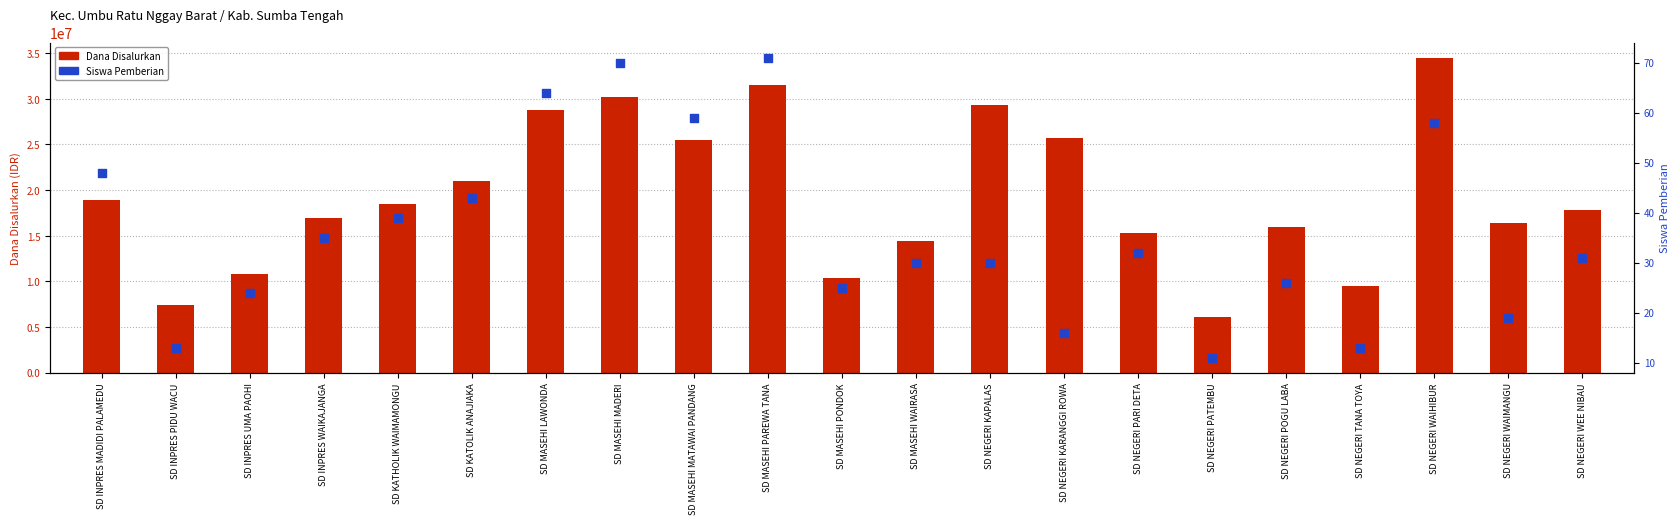

What is the total value across all series at SD KATHOLIK WAIMAMONGU?

18450039